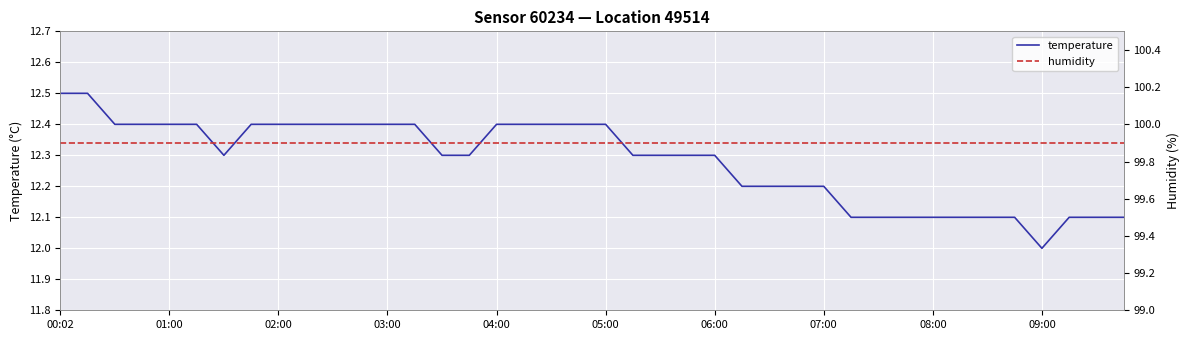

Which category has the lowest value in the temperature series?

09:00